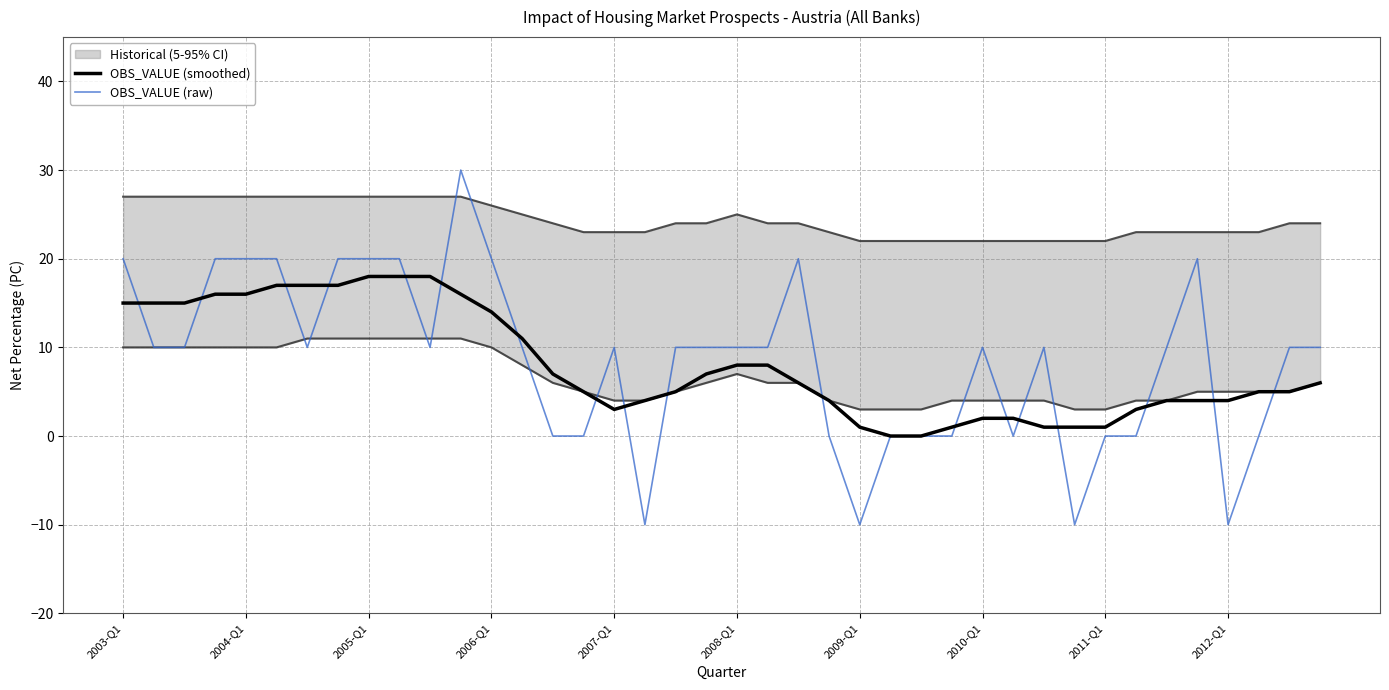

True or false: OBS_VALUE (smoothed) and OBS_VALUE (raw) intersect in this chart.

True